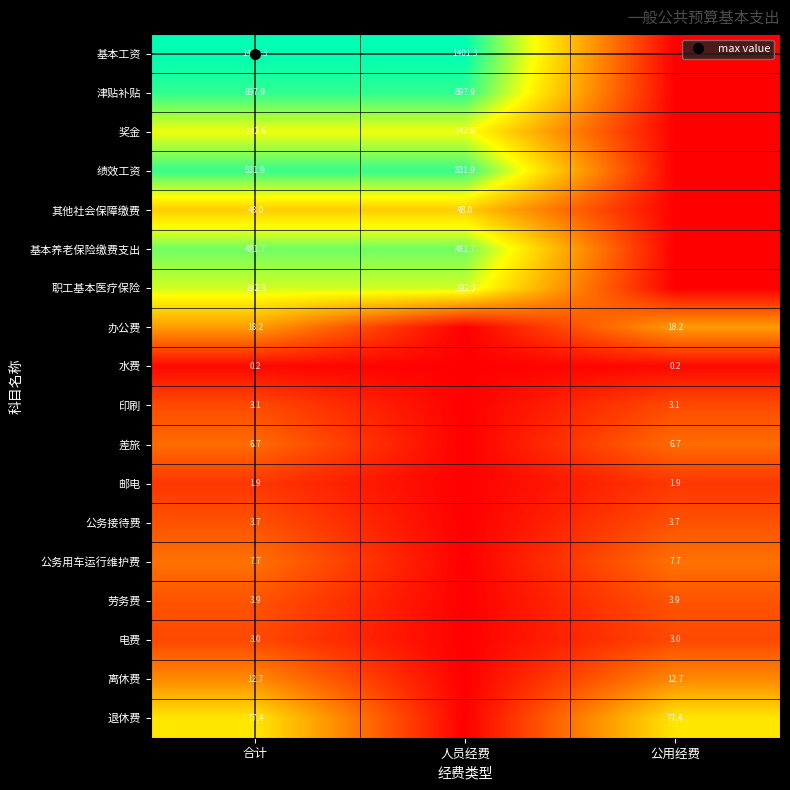

Is the value of 公务接待费 at 公用经费 greater than the value of 印刷 at 合计?

Yes